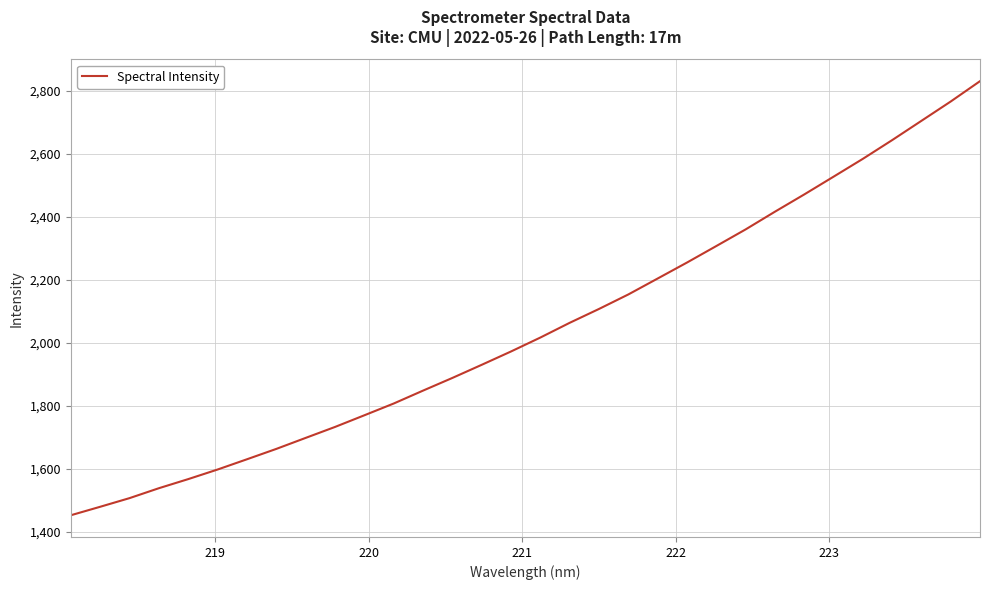

What is the smallest value displayed?

1453.4